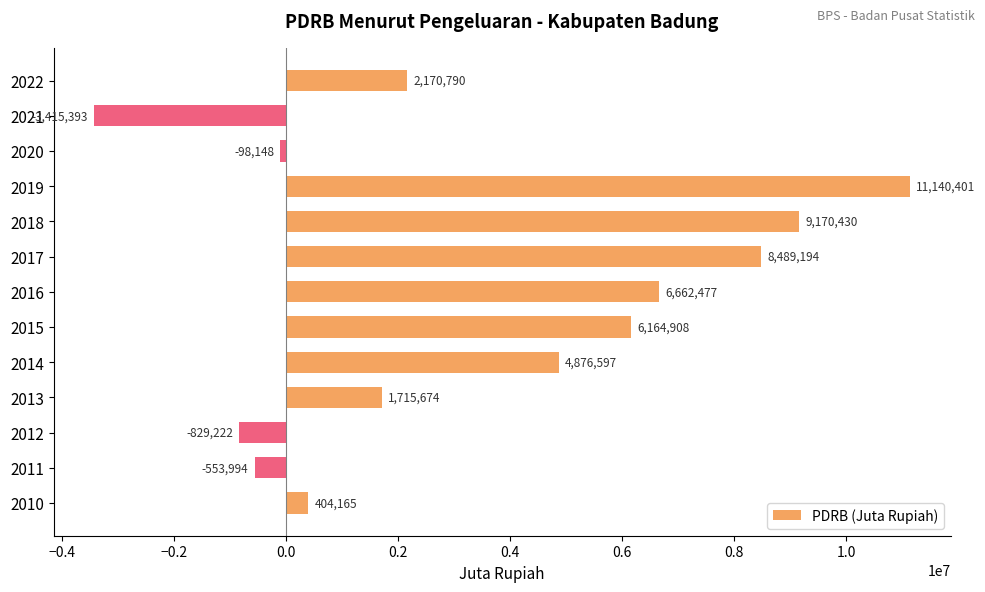

What is the difference between the second highest and second lowest values?

9999652.3